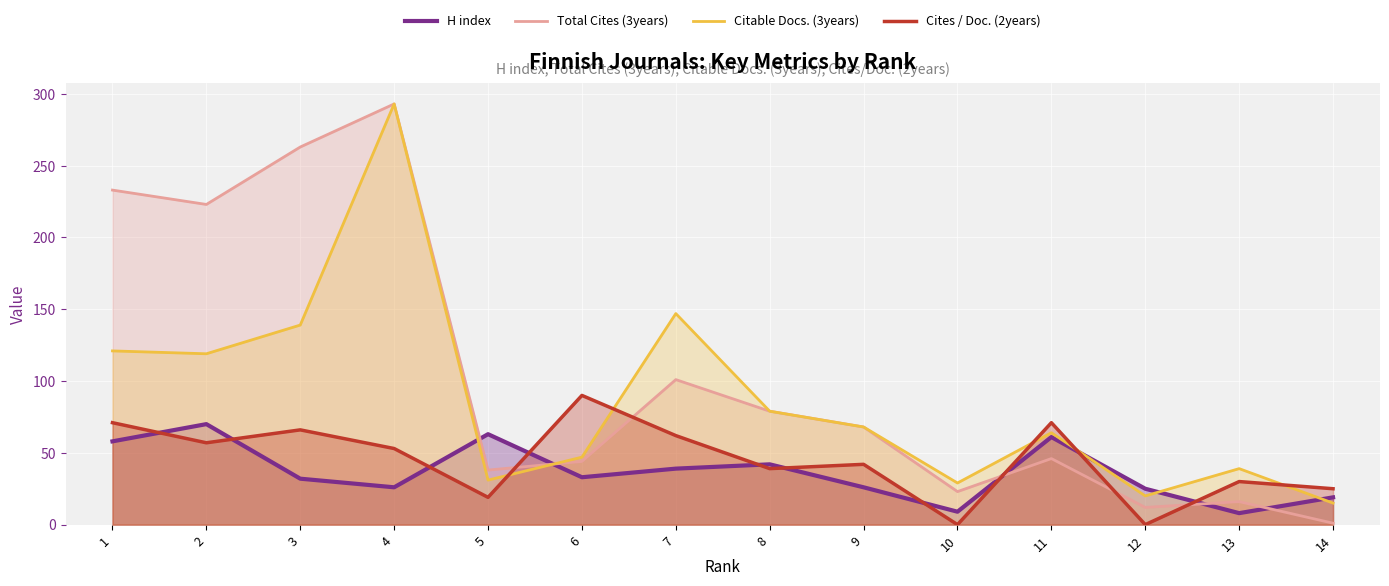

How many interior local peaks does the Cites / Doc. (2years) series have?

5